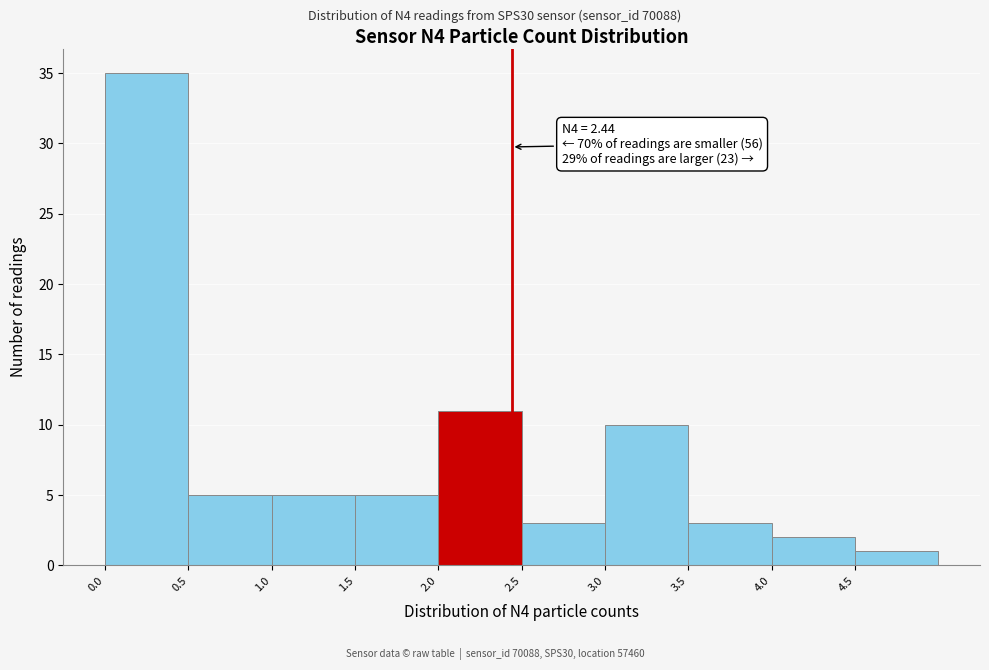

Which range on the x-axis has the tallest bar?

0.0 to 0.5